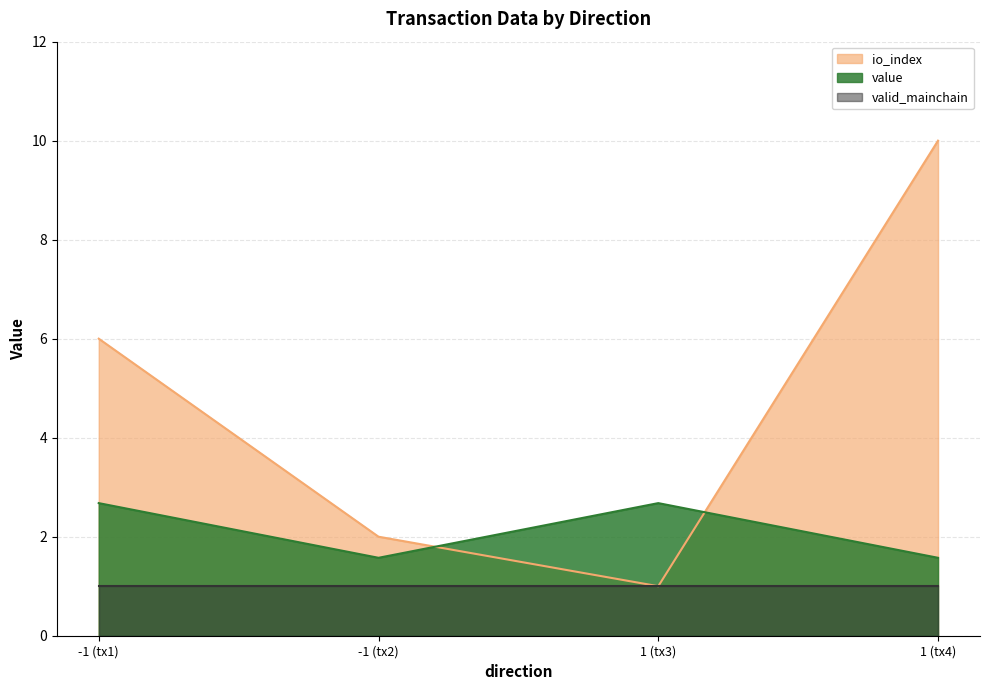

How many intersections are there between value and io_index?

2